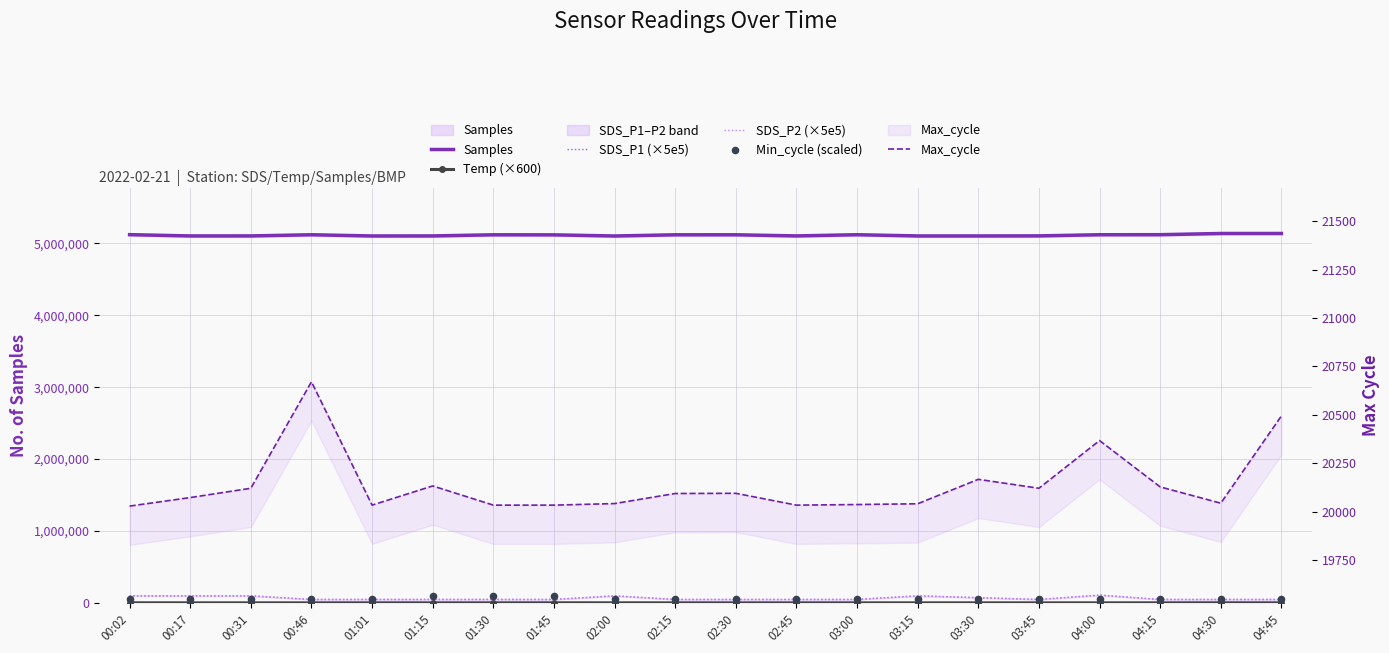

What is the total value across all series at 00:17?

5374842